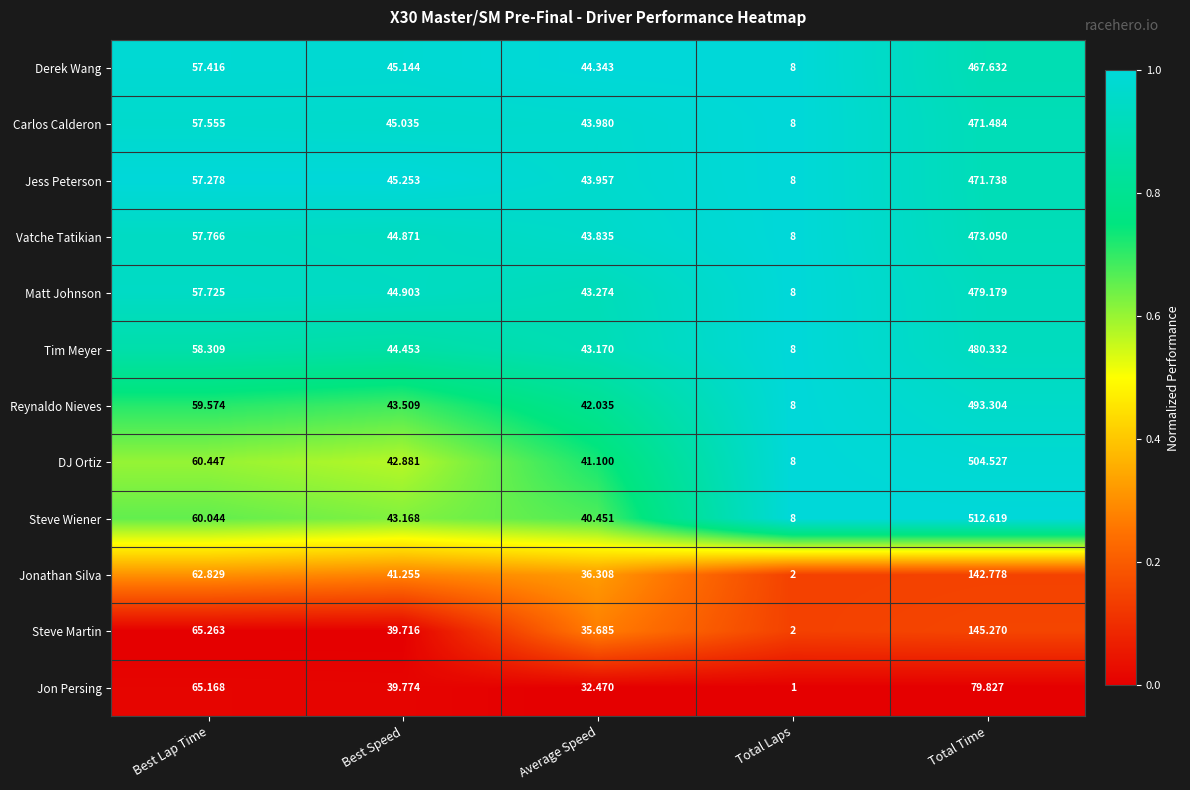

Rank the series by their maximum value, from lowest to highest.

Jon Persing, Jonathan Silva, Steve Martin, Derek Wang, Carlos Calderon, Jess Peterson, Vatche Tatikian, Matt Johnson, Tim Meyer, Reynaldo Nieves, DJ Ortiz, Steve Wiener